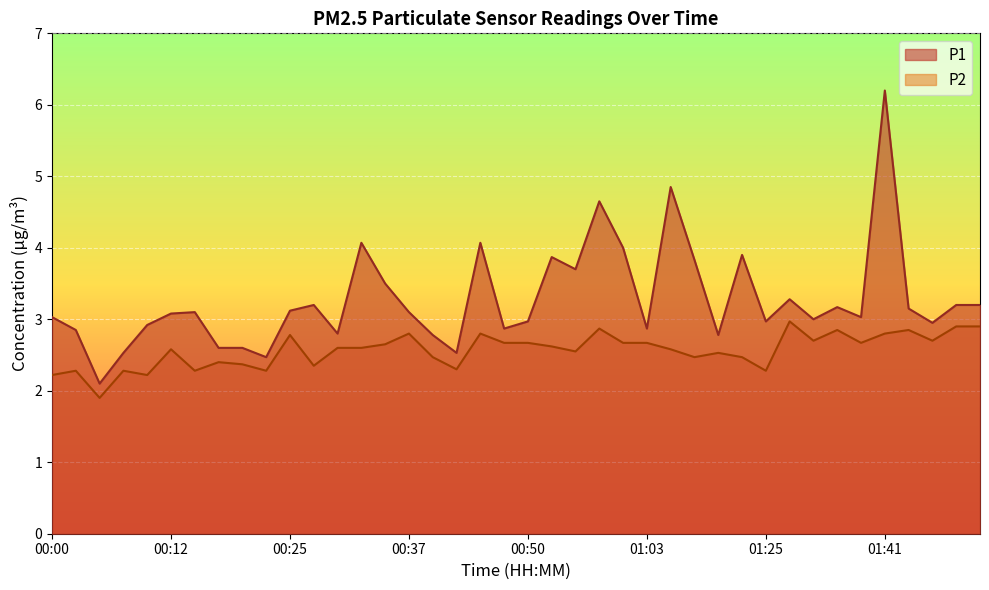

How many interior local valleys does the P1 series have?

12